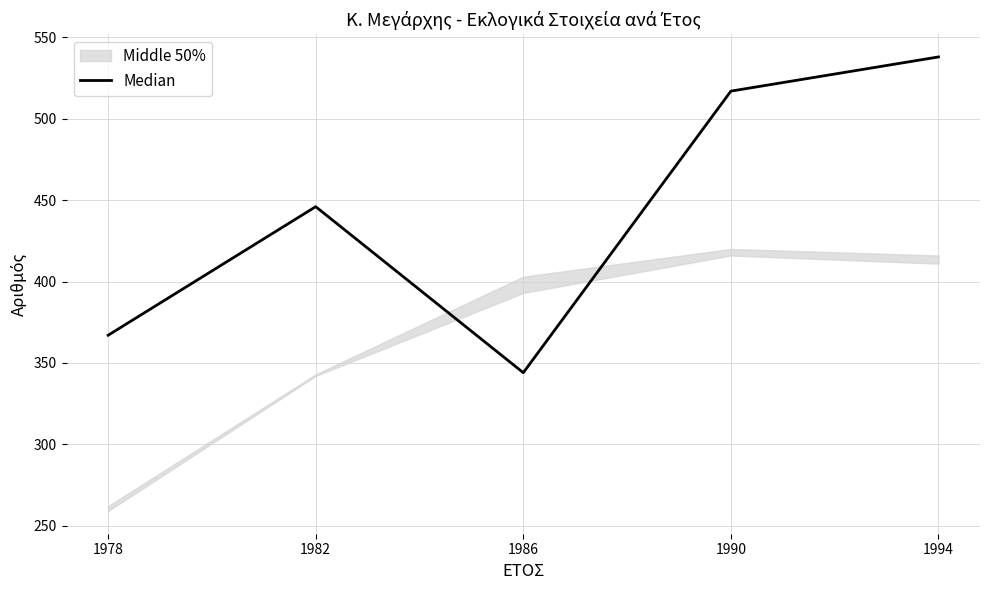

List the labels in order of value, largest first.

1994, 1990, 1982, 1978, 1986